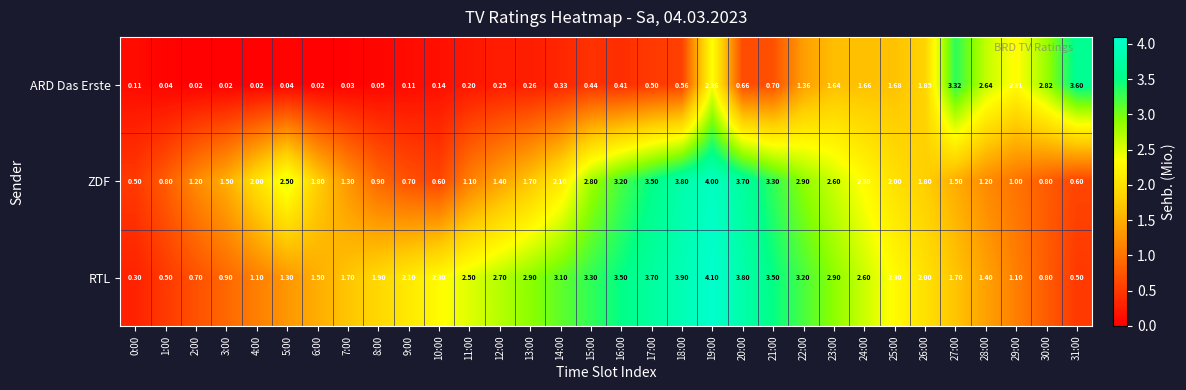

List the series in order of their peak value, lowest first.

ARD Das Erste, ZDF, RTL